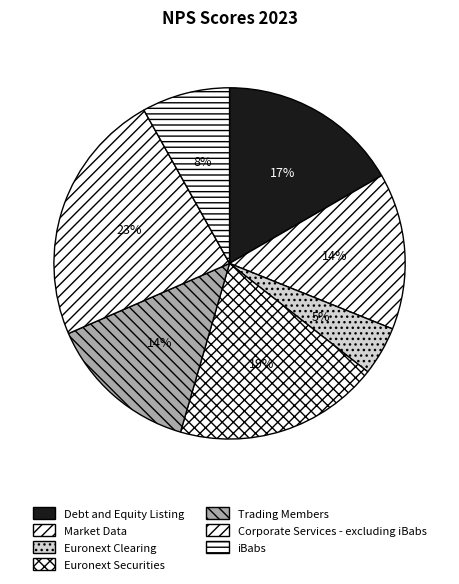

To the nearest percent, what percentage of the pie is Debt and Equity Listing?

17%